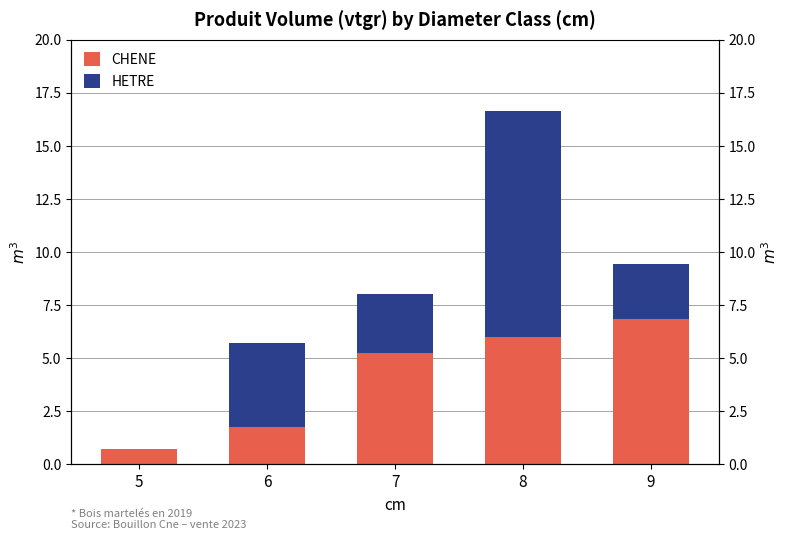

At how many categories does at least one series exceed 1?

4